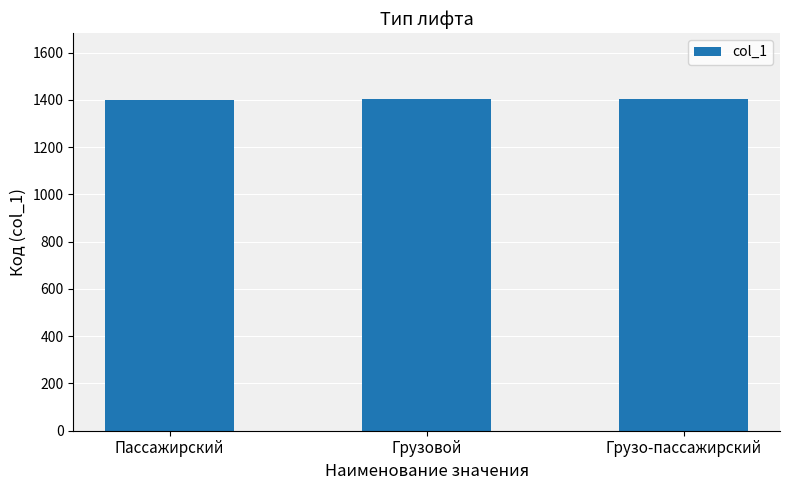

What is the ratio of the value at Грузовой to the value at Грузо-пассажирский?

1.0